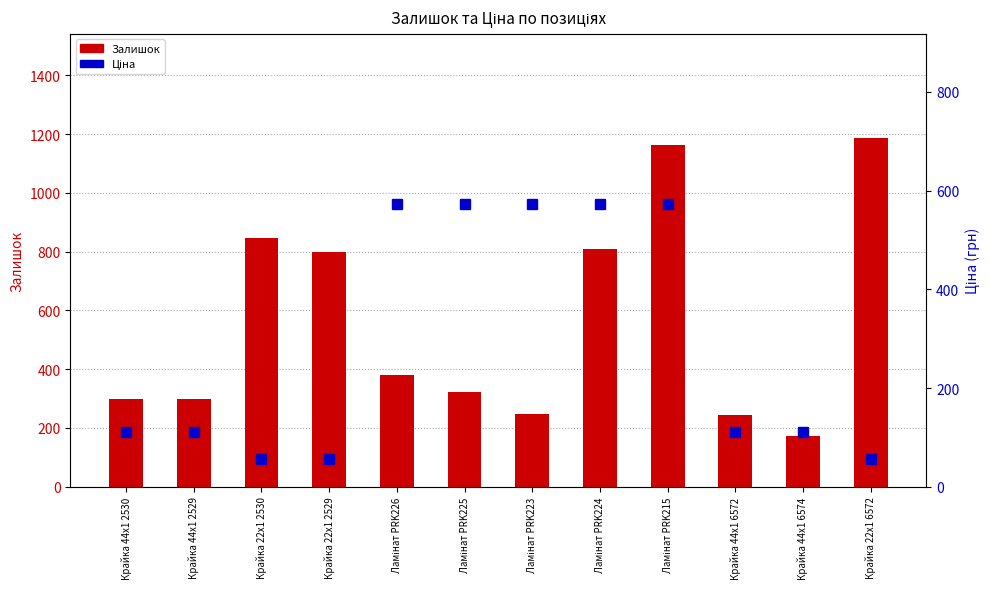

What is the label of the 10th bar from the left?

Крайка 44x1 6572